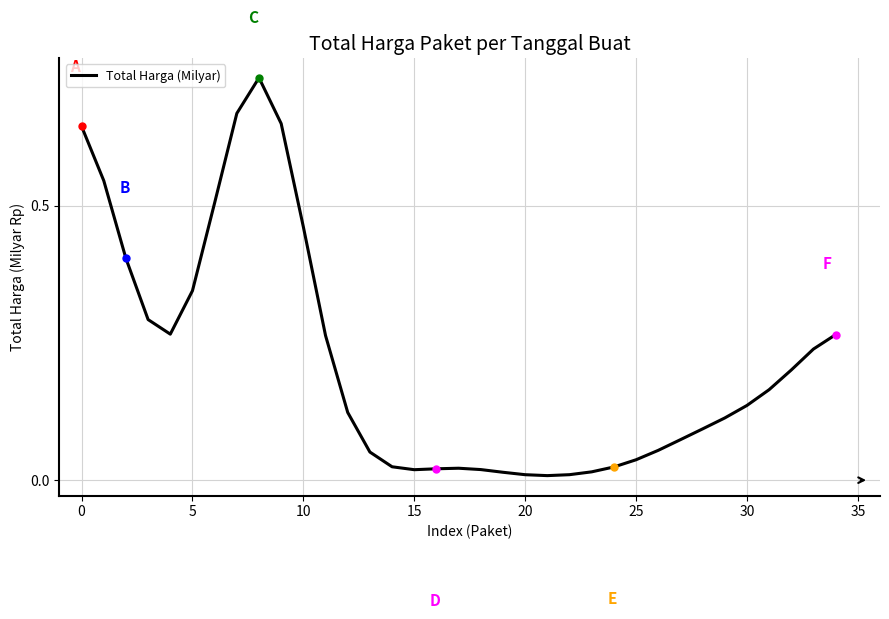

Reading right to left, transcribe all the data shown in this chart.

0.3	0.2	0.2	0.2	0.1	0.1	0.1	0.1	0.1	0.0	0.0	0.0	0.0	0.0	0.0	0.0	0.0	0.0	0.0	0.0	0.0	0.1	0.1	0.3	0.5	0.6	0.7	0.7	0.5	0.3	0.3	0.3	0.4	0.5	0.6